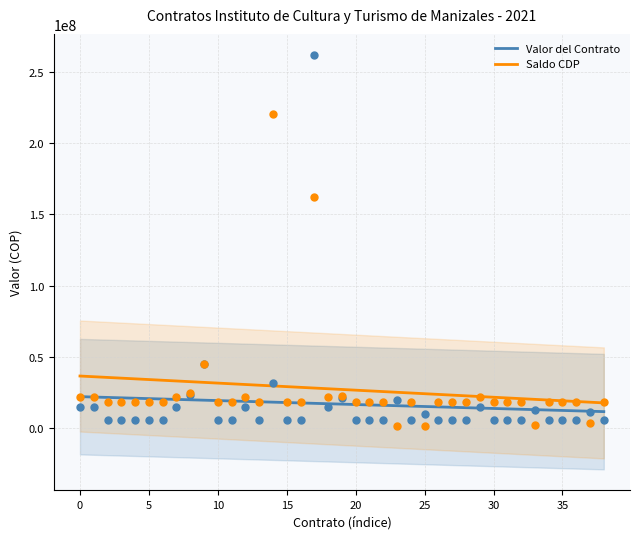

Which series has the largest total across all categories?

Saldo CDP